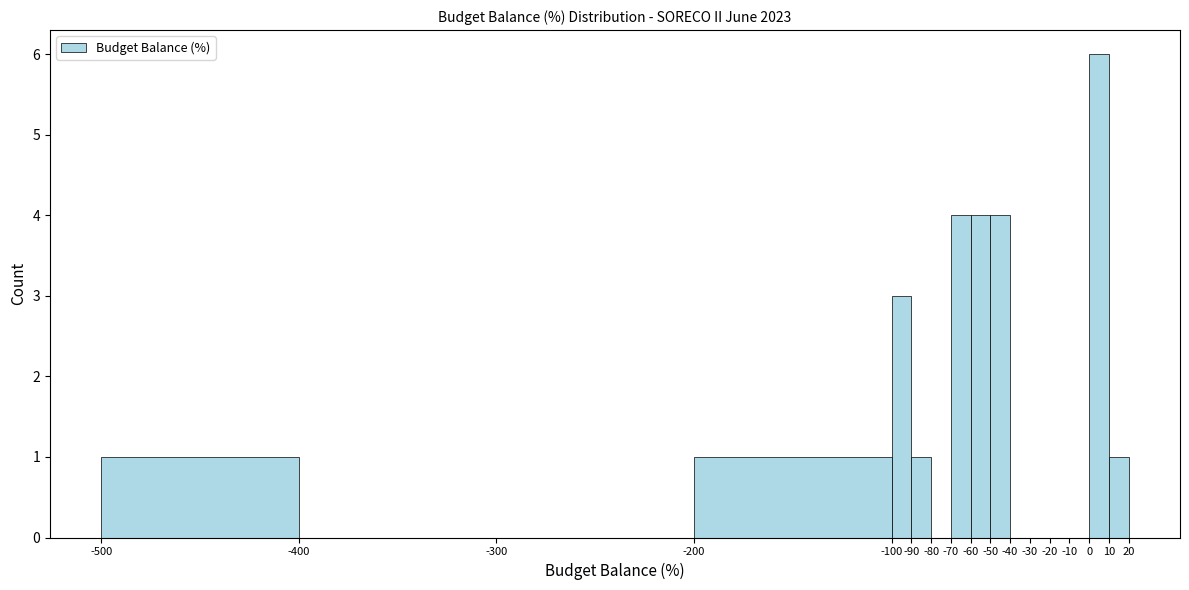

Reading left to right, list every bar in this chart as the range it spans on the x-axis followed by its height. The values are not printed on the chart, so give them approximately, as read against the axis.

-500 to -400: 1
-400 to -300: 0
-300 to -200: 0
-200 to -100: 1
-100 to -90: 3
-90 to -80: 1
-80 to -70: 0
-70 to -60: 4
-60 to -50: 4
-50 to -40: 4
-40 to -30: 0
-30 to -20: 0
-20 to -10: 0
-10 to 0: 0
0 to 10: 6
10 to 20: 1